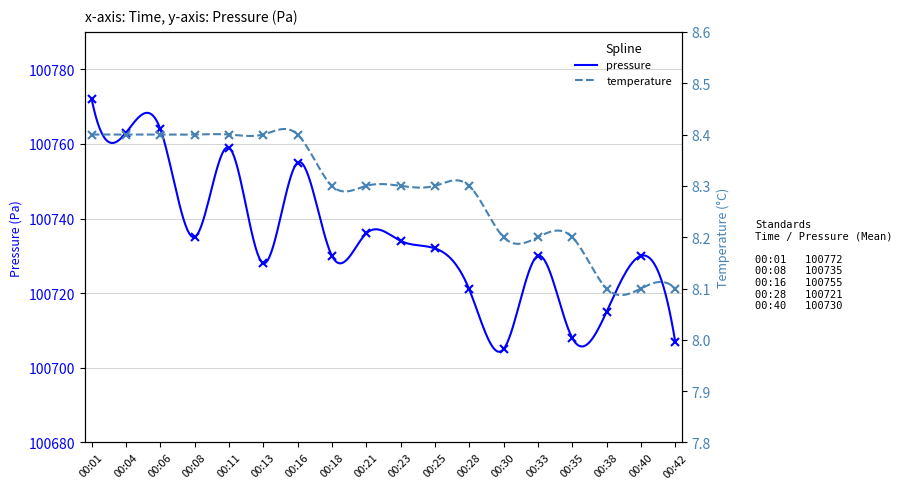

At which category does the chart reach its peak across all series?

00:01